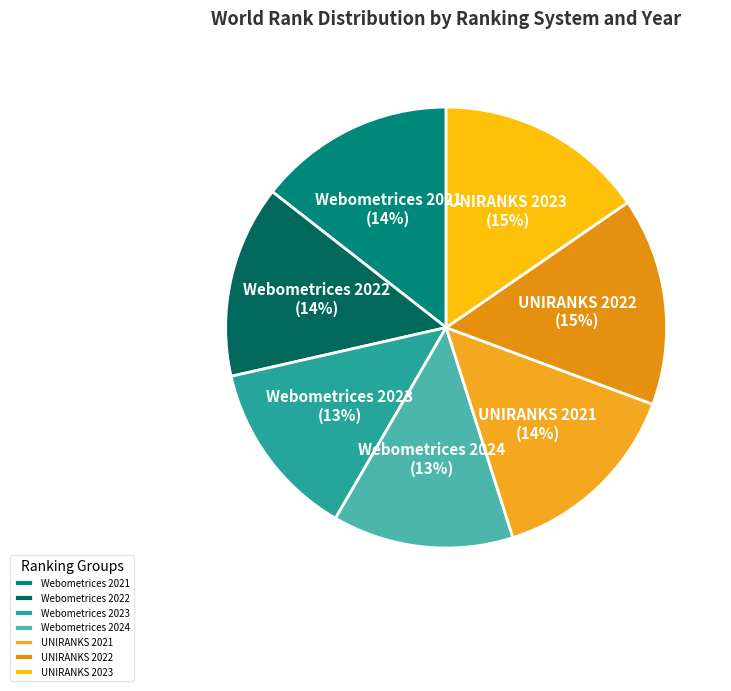

Do UNIRANKS 2023 and UNIRANKS 2021 together represent more than half of the pie?

No